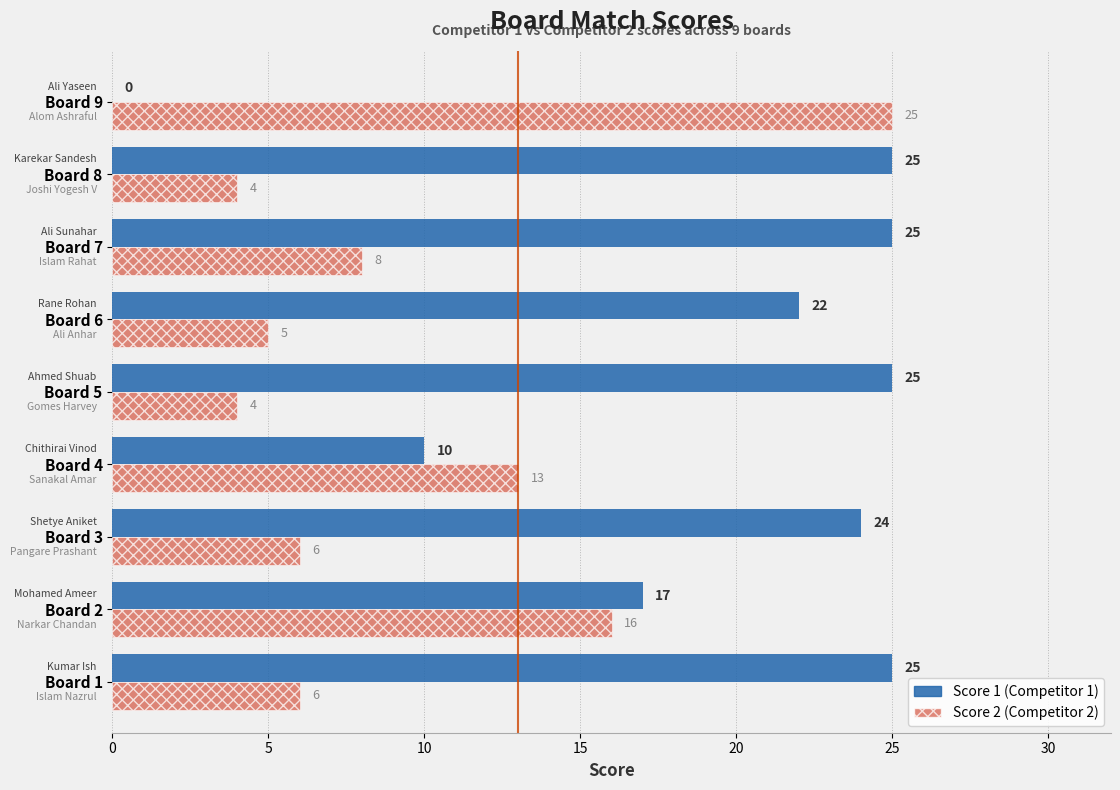

What is the greatest value displayed?

25